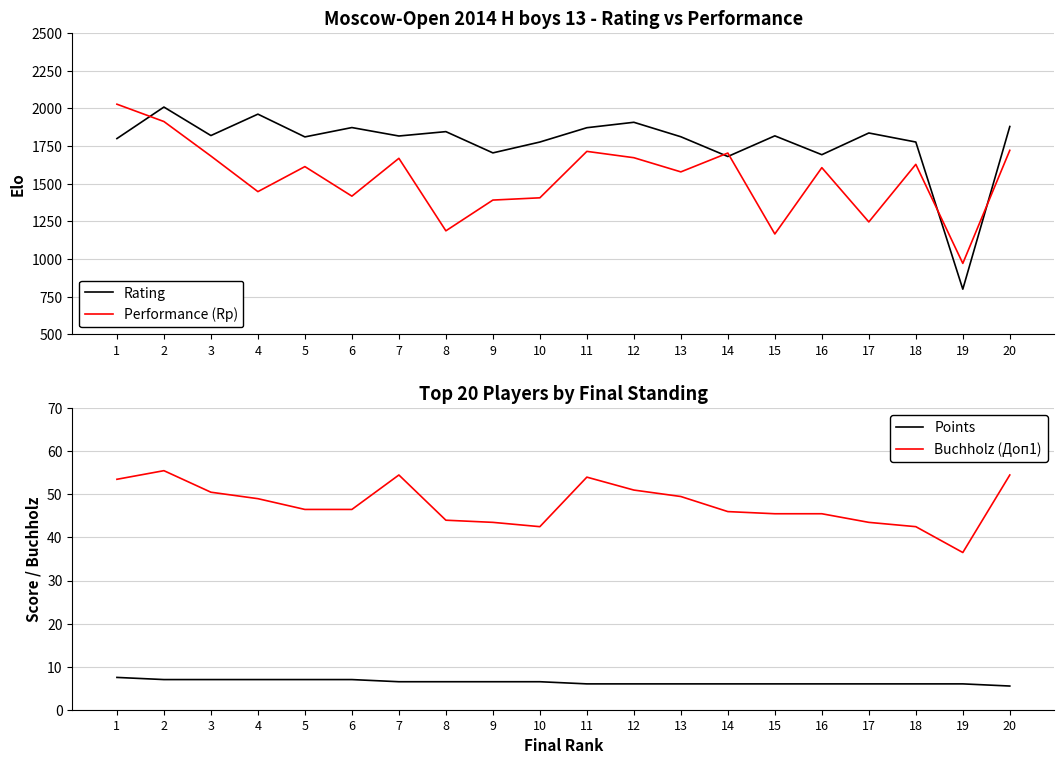

What is the spread (max minus min) of values at 14?

1697.0